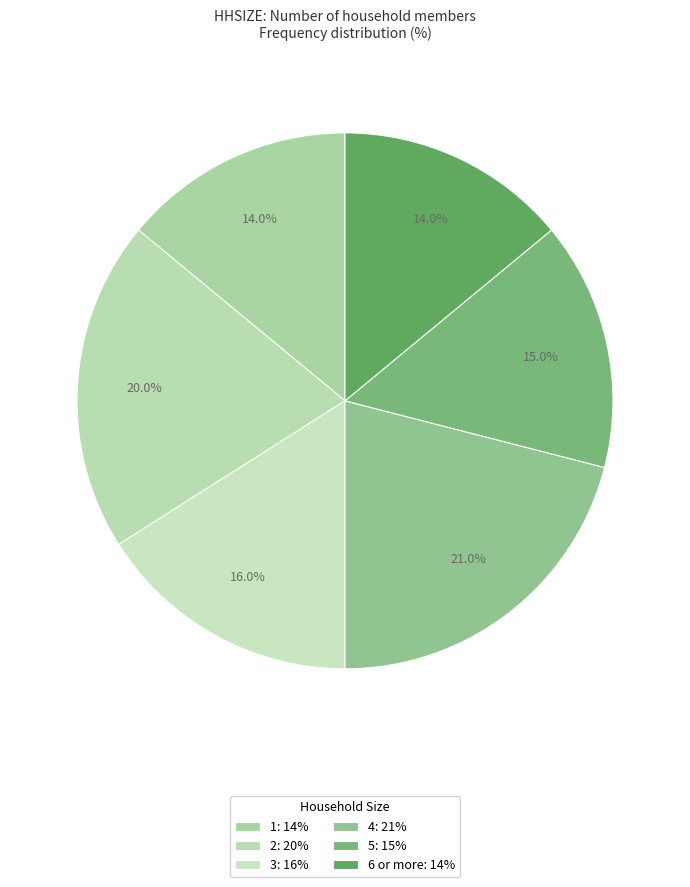

Combined, what portion of the pie is 6 or more and 2?

34.0%